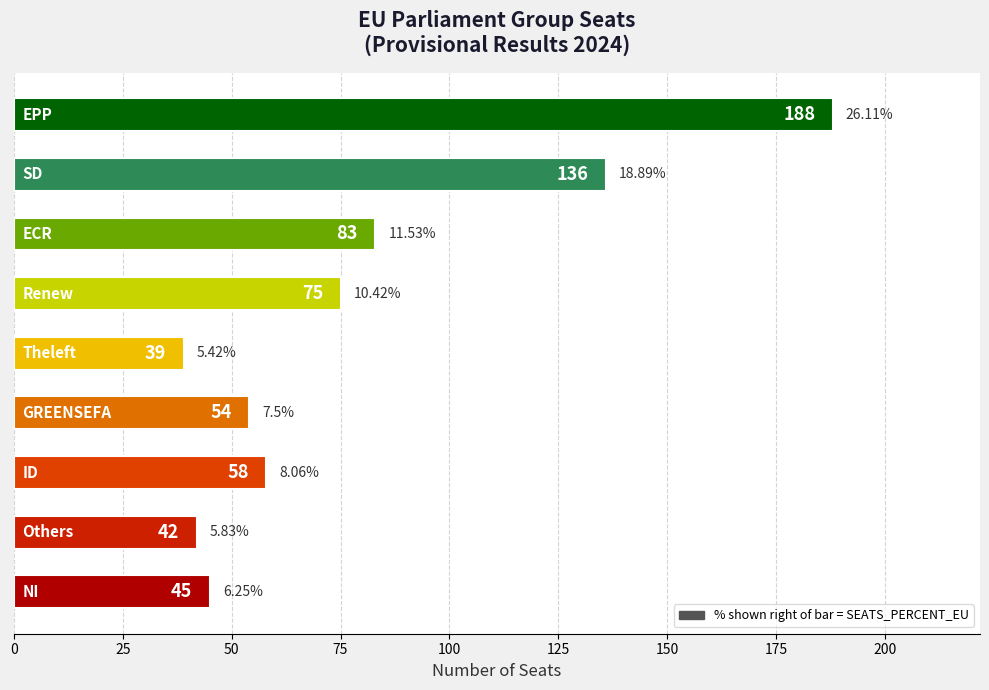

Does the chart contain any negative values?

No